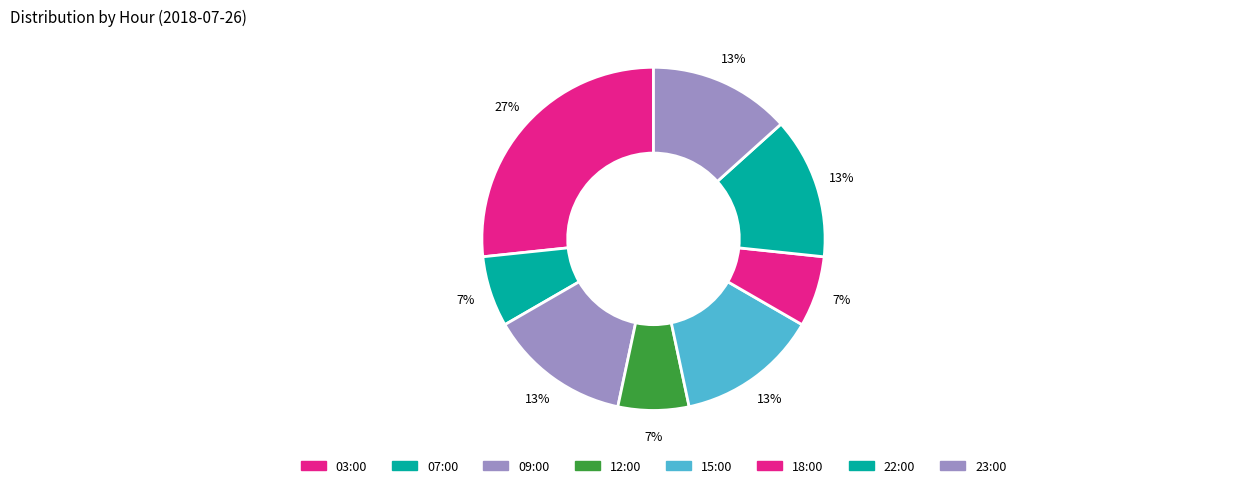

Combined, do 15:00 and 22:00 account for over 50%?

No